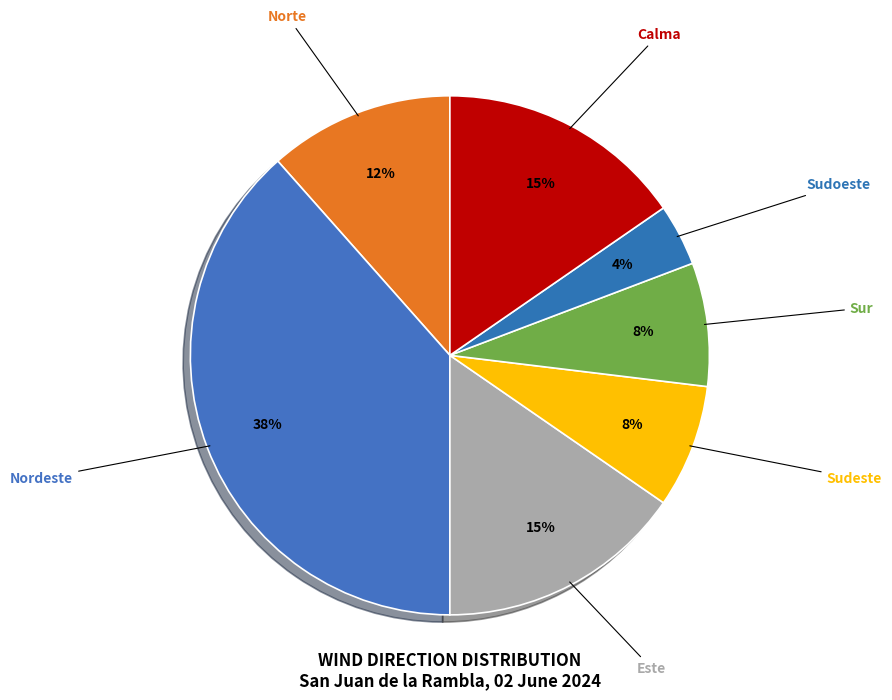

Combined, do Sudeste and Norte account for over 50%?

No